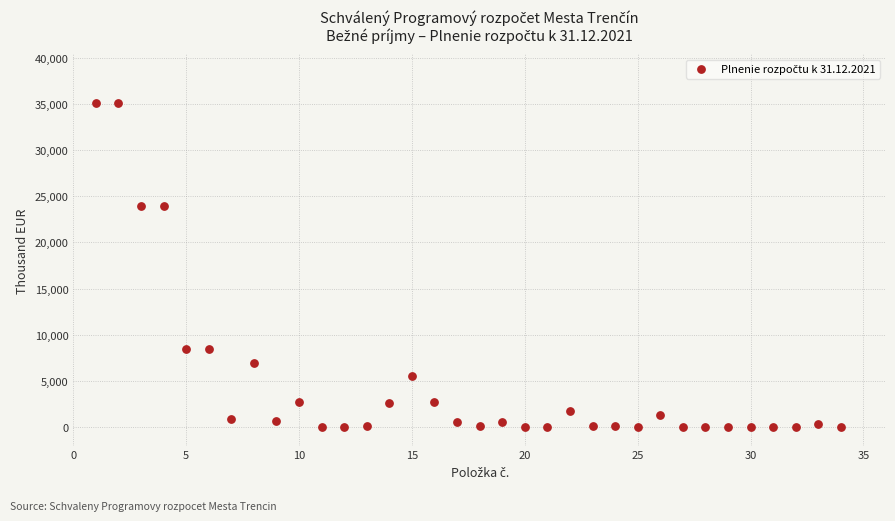

How many data points are displayed?

34